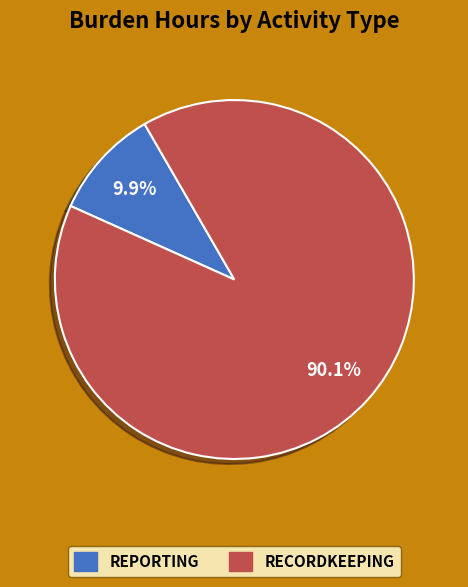

How many slices are in this pie chart?

2